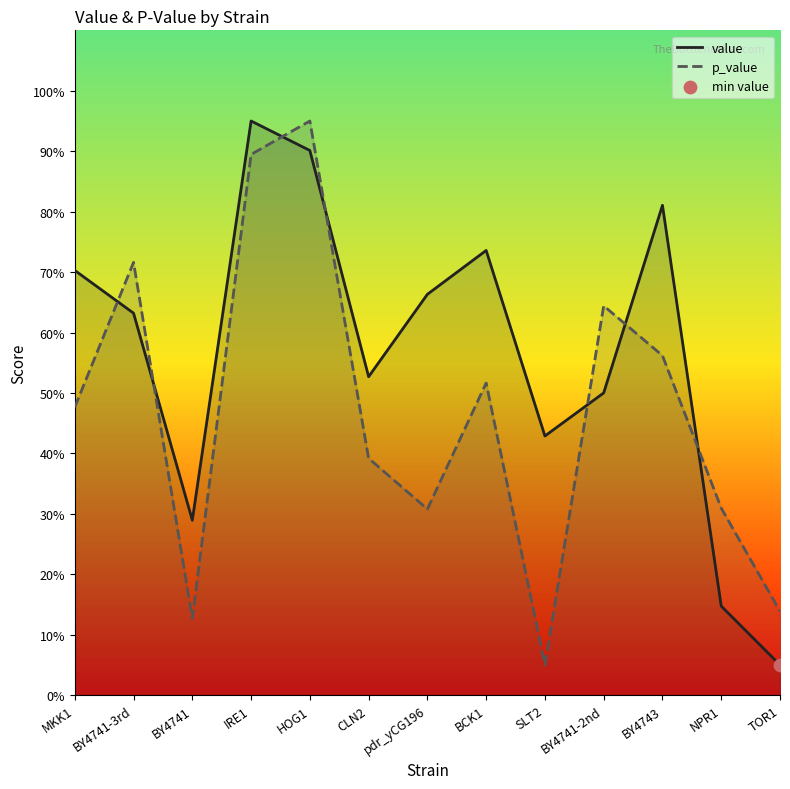

Which series has the largest total across all categories?

value